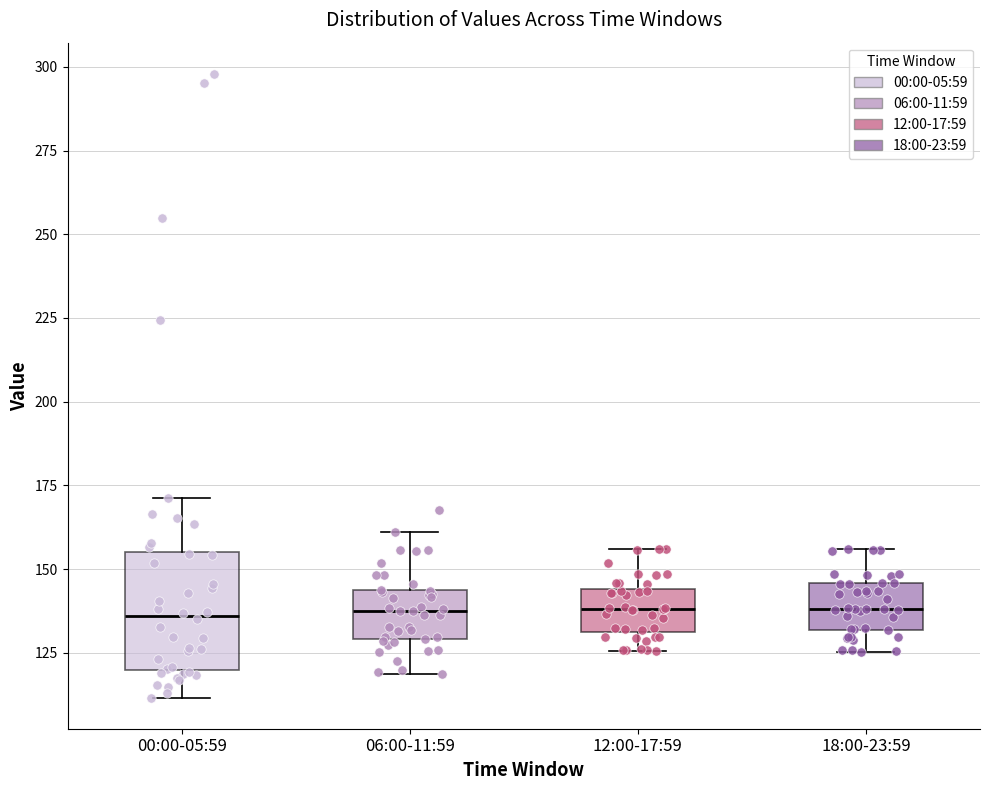

Reading left to right, transcribe this box plot: for each box, give where its median line is, the range the box spans, and where its two whiskers end, as read against the y-axis. The values are not printed on the chart, so give them approximately, as read against the axis.

00:00-05:59: median 135, box 120 to 155, whiskers 110 to 170
06:00-11:59: median 135, box 130 to 145, whiskers 120 to 160
12:00-17:59: median 140, box 130 to 145, whiskers 125 to 155
18:00-23:59: median 140, box 130 to 145, whiskers 125 to 155